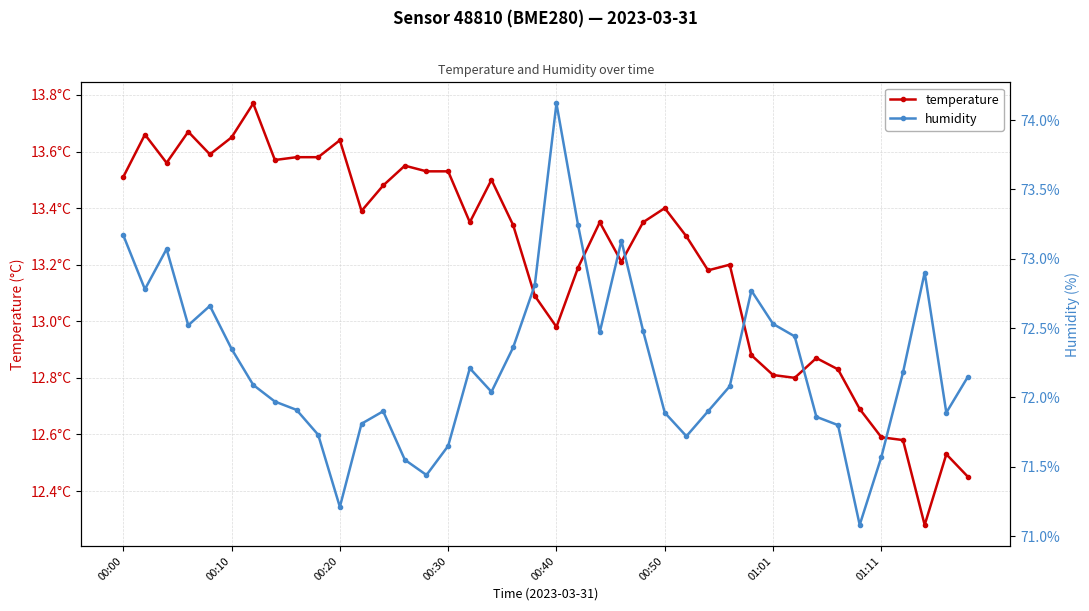

What is the difference between the maximum and minimum values in the humidity series?

3.0